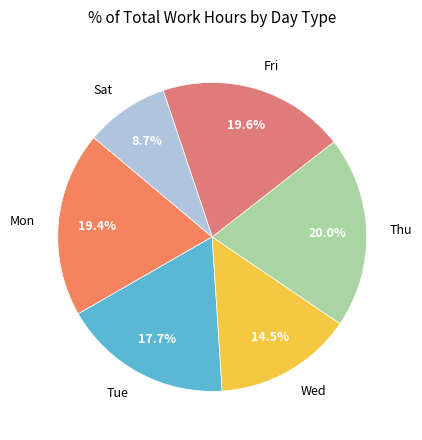

Is Sat the majority of the pie?

No